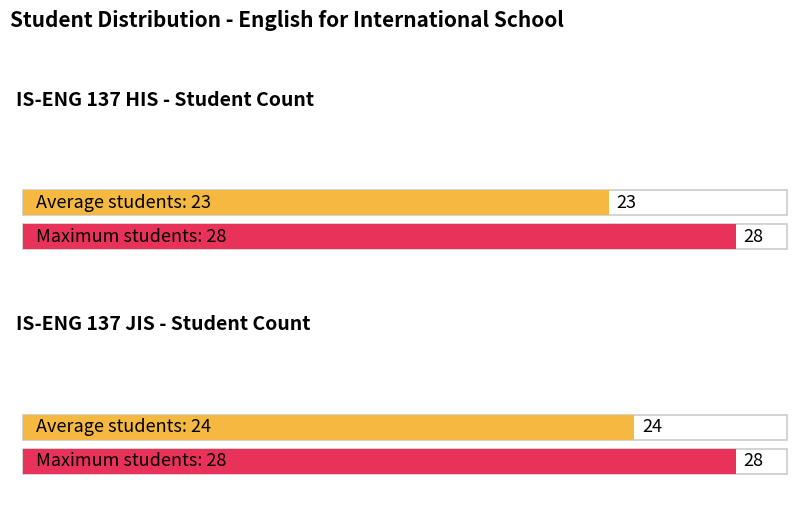

How many Average utilization values are between 23 and 24?

2